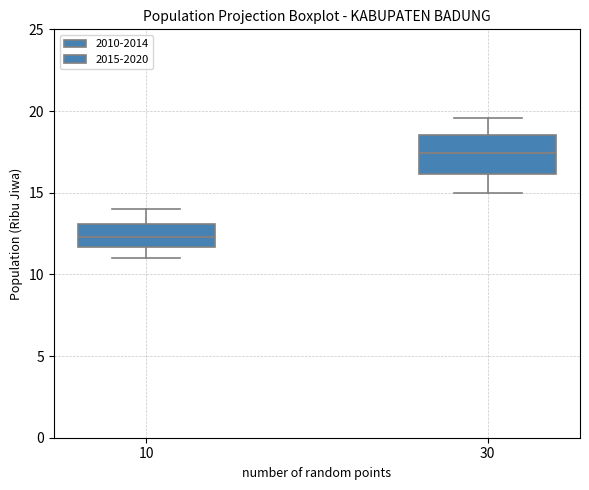

Which box has the highest median line?

30